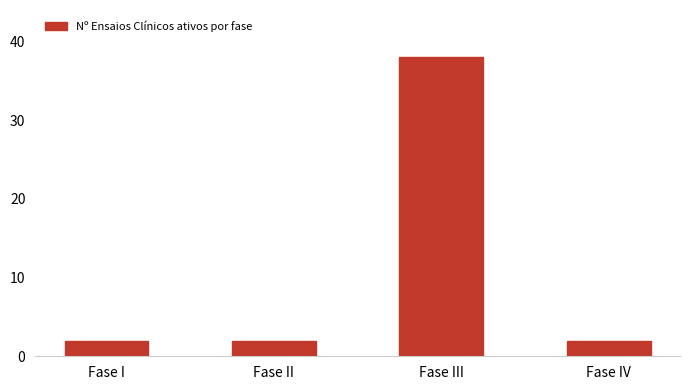

The value at Fase IV is 2. True or false?

True